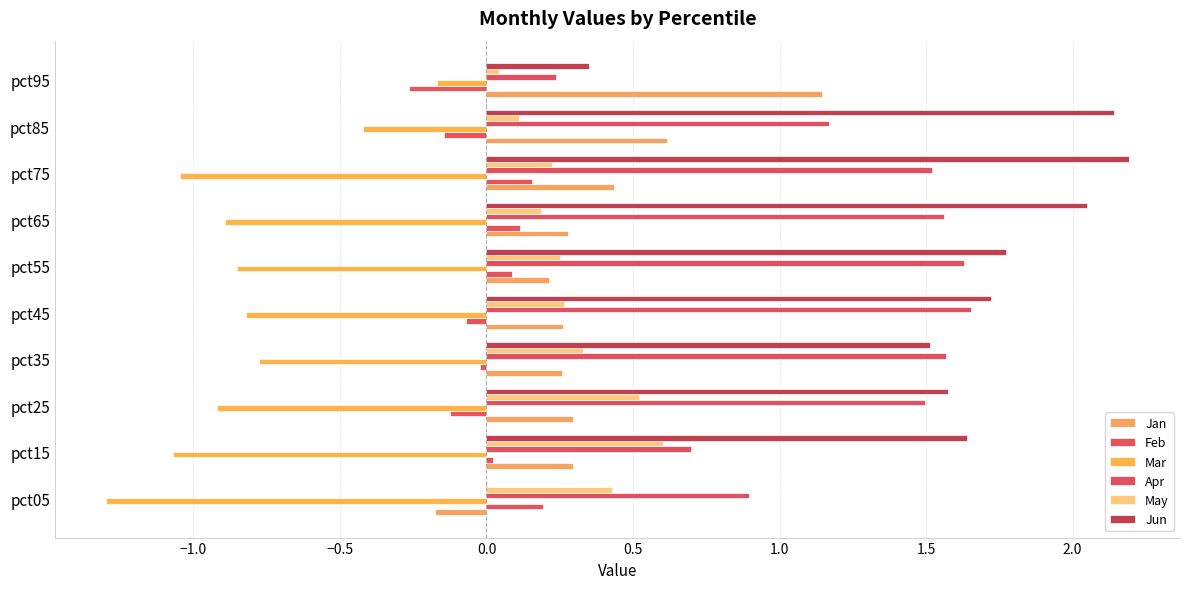

How many categories are shown in the chart?

10